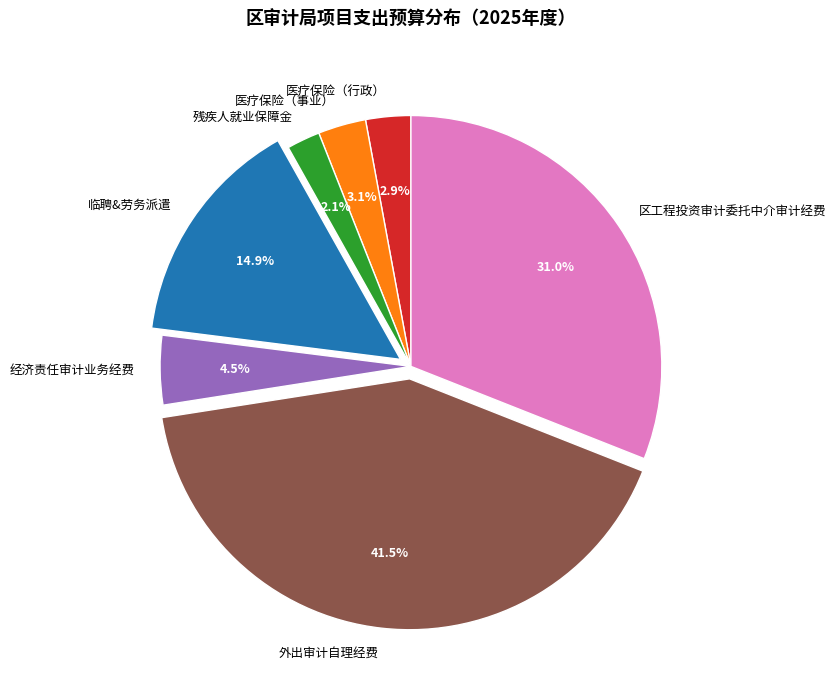

What is the ratio of the value at 医疗保险（行政） to the value at 医疗保险（事业）?

0.9